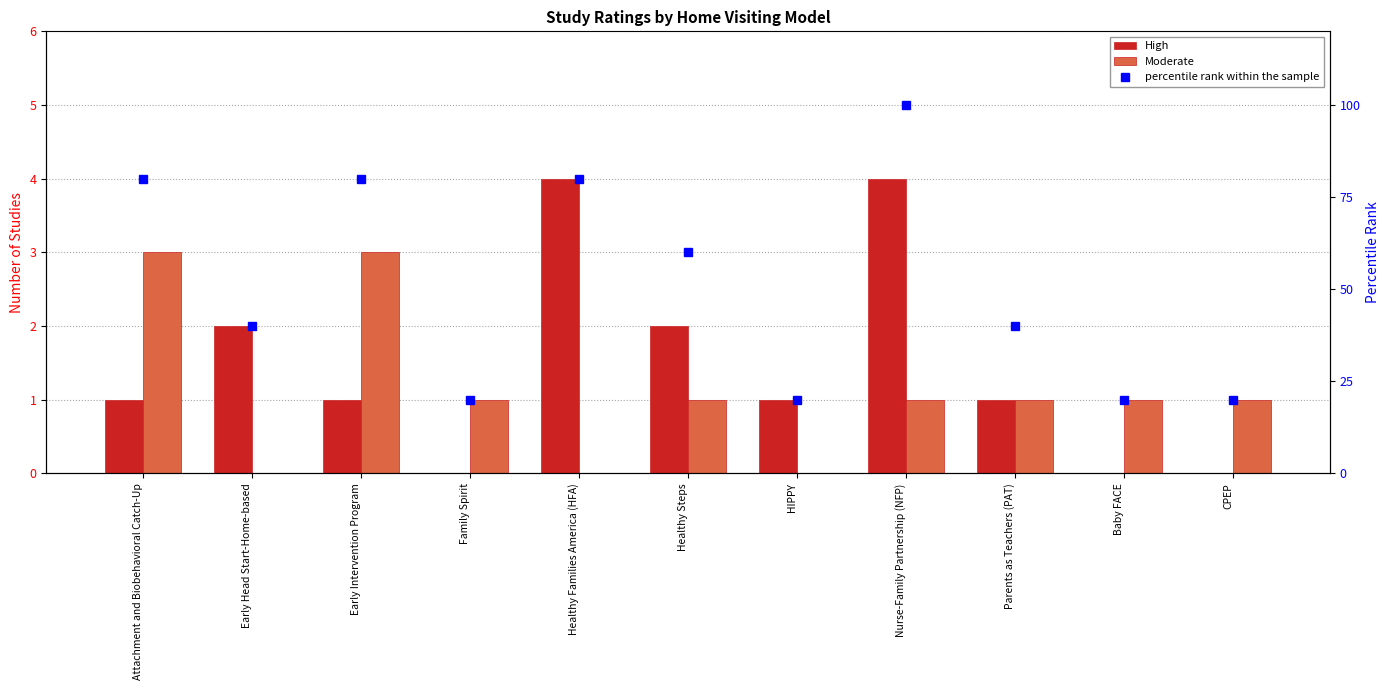

What is the sum of the percentile rank within the sample values at Healthy Steps and Early Intervention Program?

140